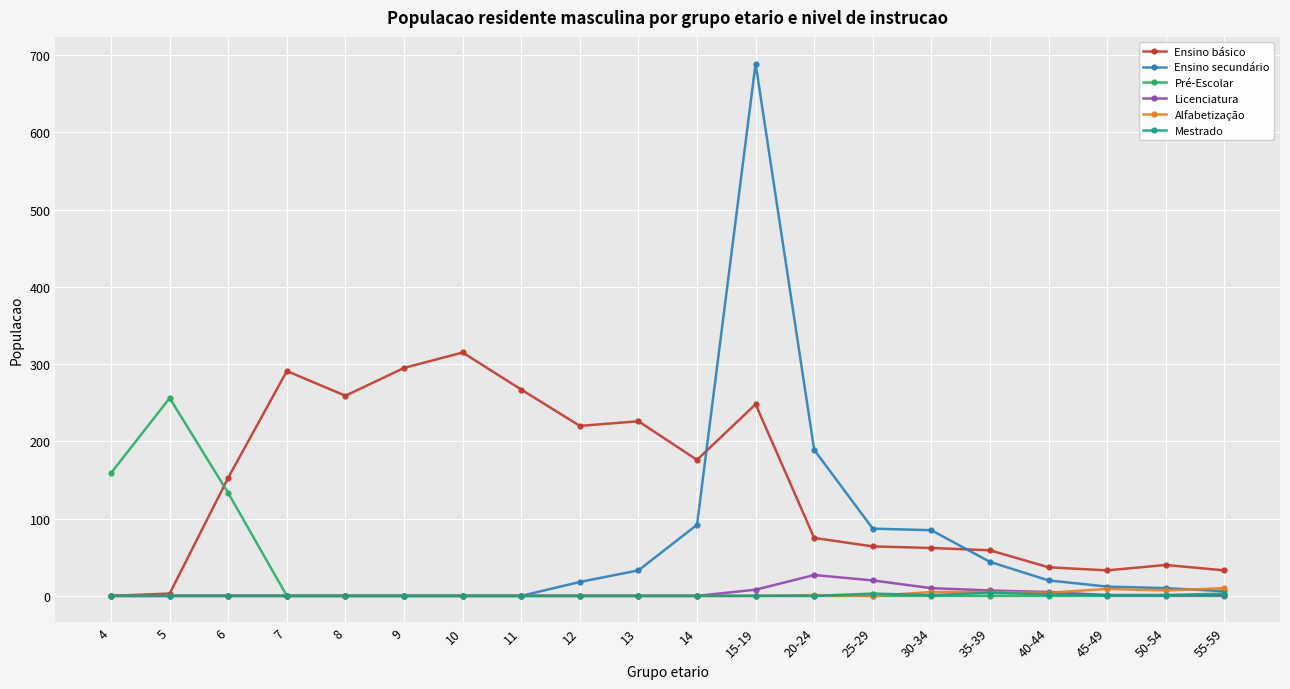

At which category does Ensino básico reach its first local peak?

7